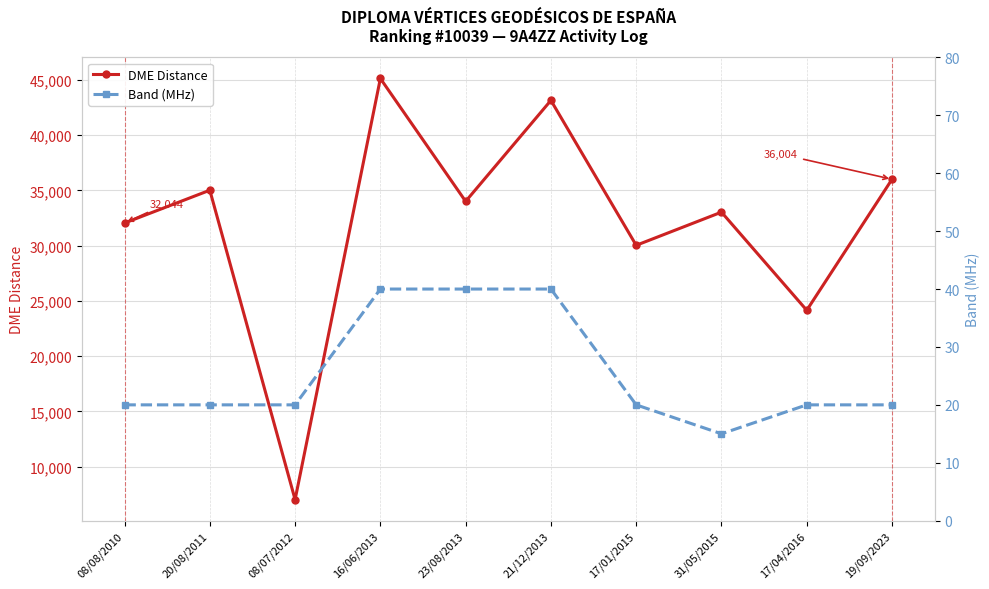

Read the Band (MHz) value at 16/06/2013.

40